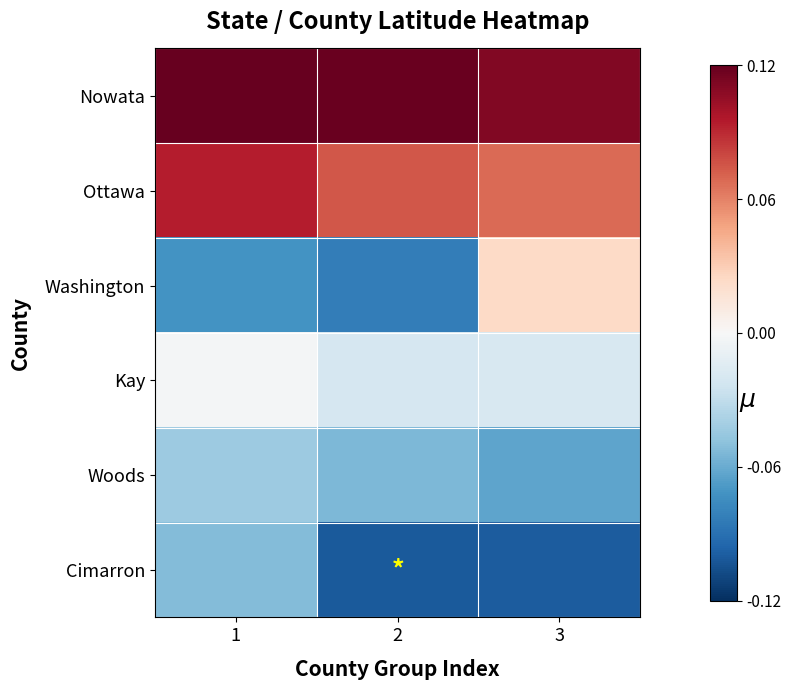

Rank the series by their maximum value, from lowest to highest.

Cimarron, Woods, Kay, Washington, Ottawa, Nowata